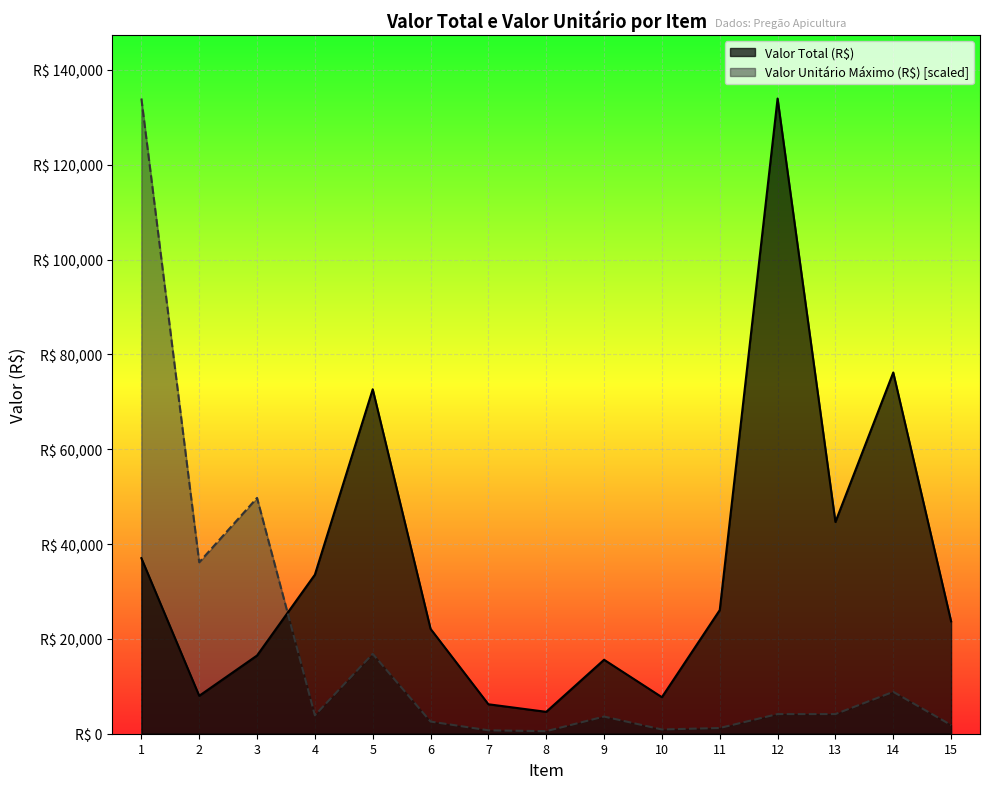

What are all the series names shown in the legend?

Valor Total (R$), Valor Unitário Máximo (R$) [scaled]